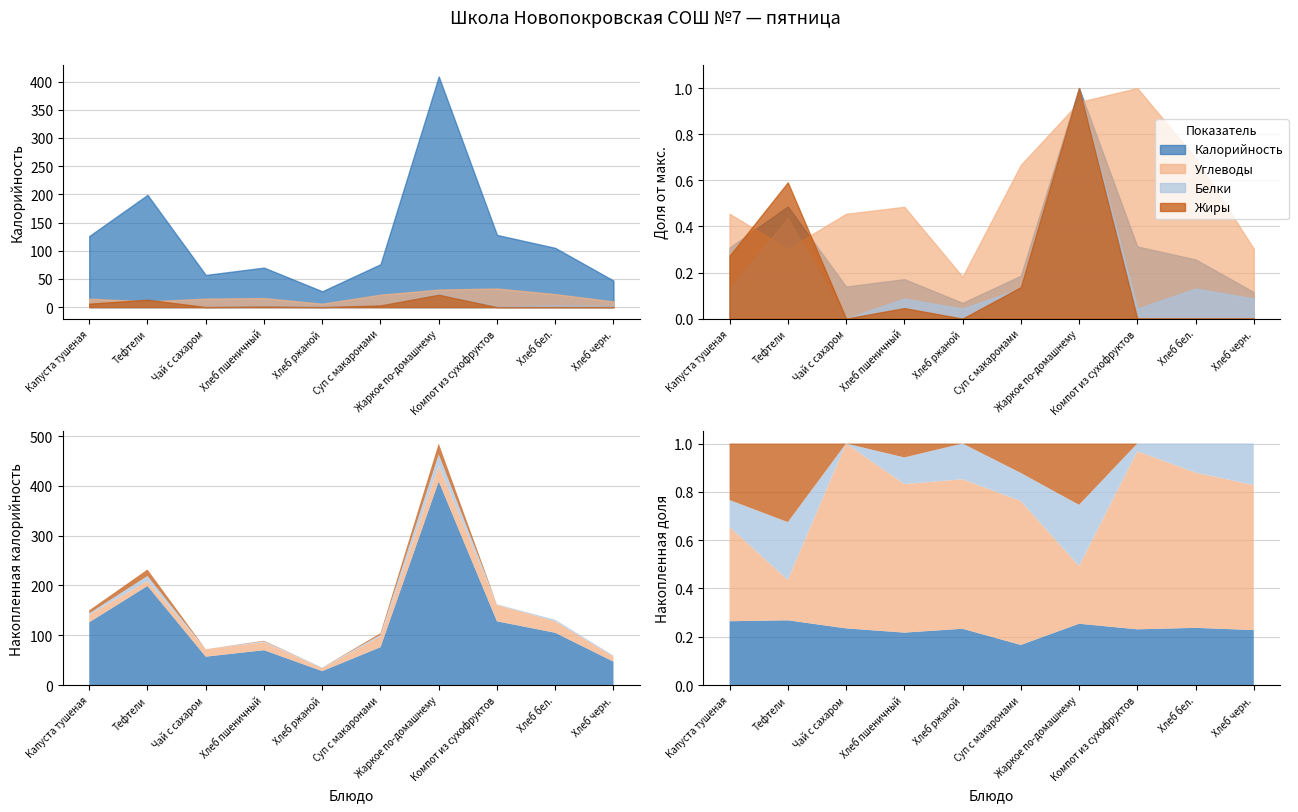

Reading left to right, what are all the values shown in this chart?

Калорийность: 126	199	57	70	28	76	409	128	105	47
Белки: 3	10	0	2	1	3	23	1	3	2
Жиры: 6	13	0	1	0	3	22	0	0	0
Углеводы: 15	10	15	16	6	22	31	33	23	10